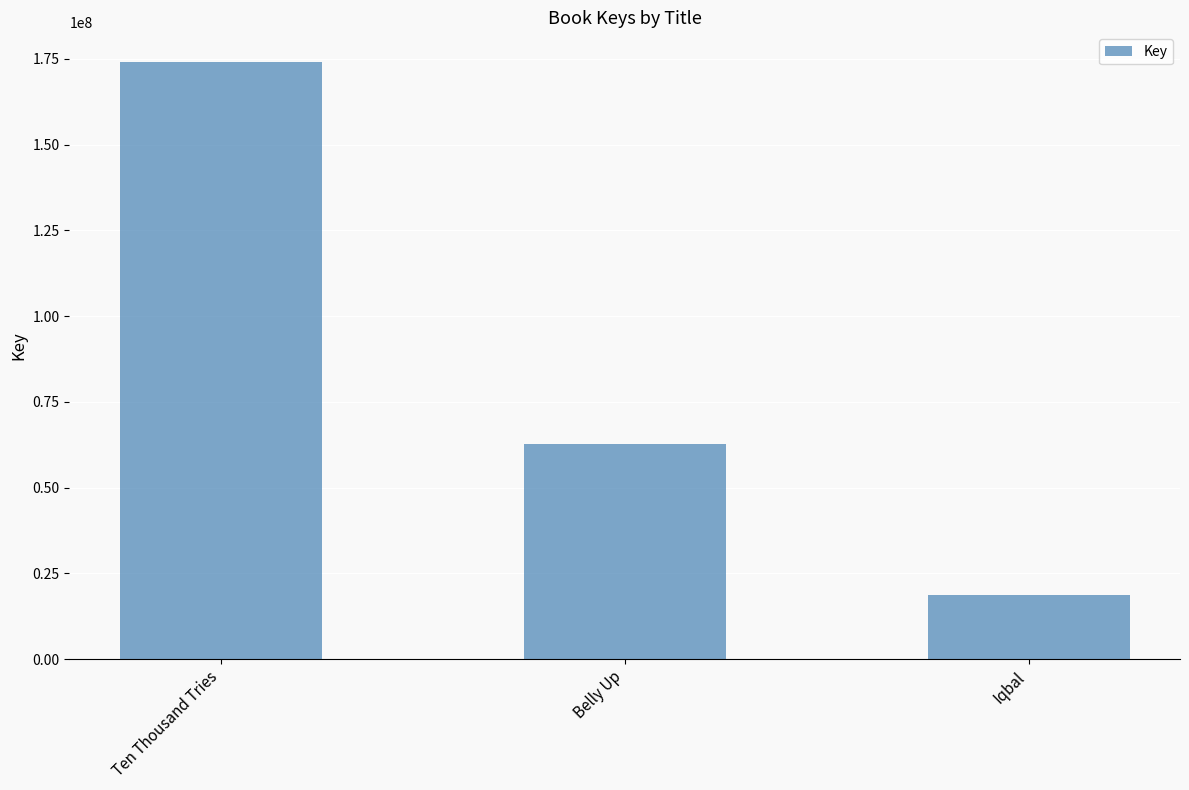

What is the maximum value shown in the chart?

174026030